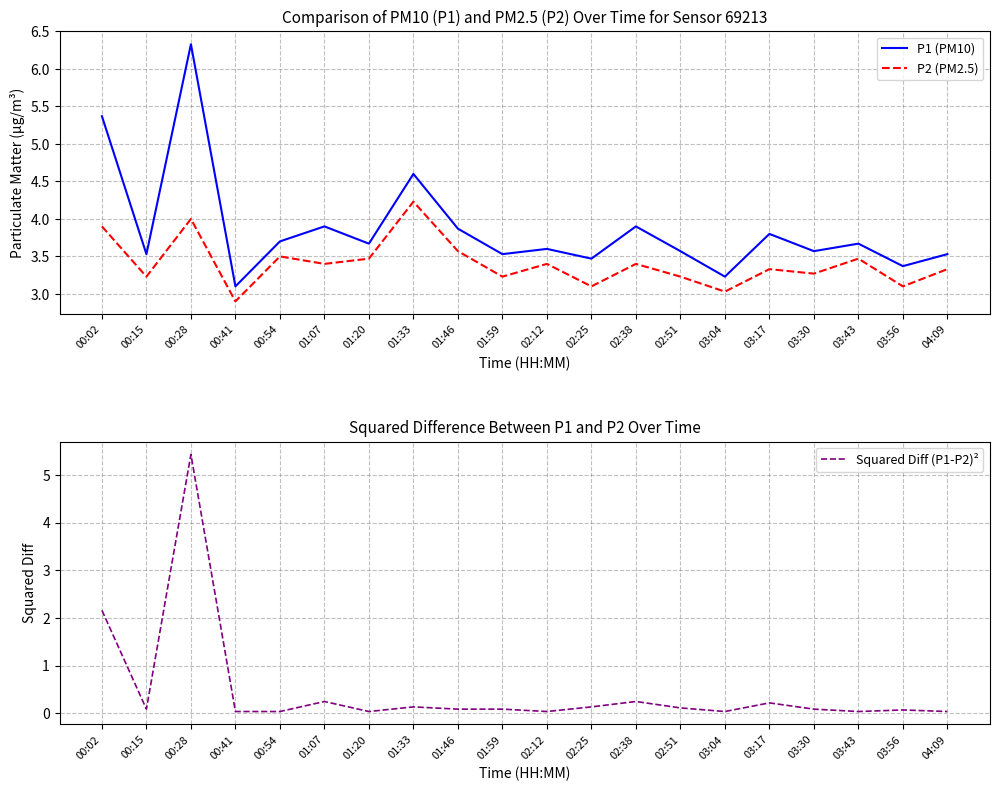

How many interior local peaks does the P1 (PM10) series have?

7